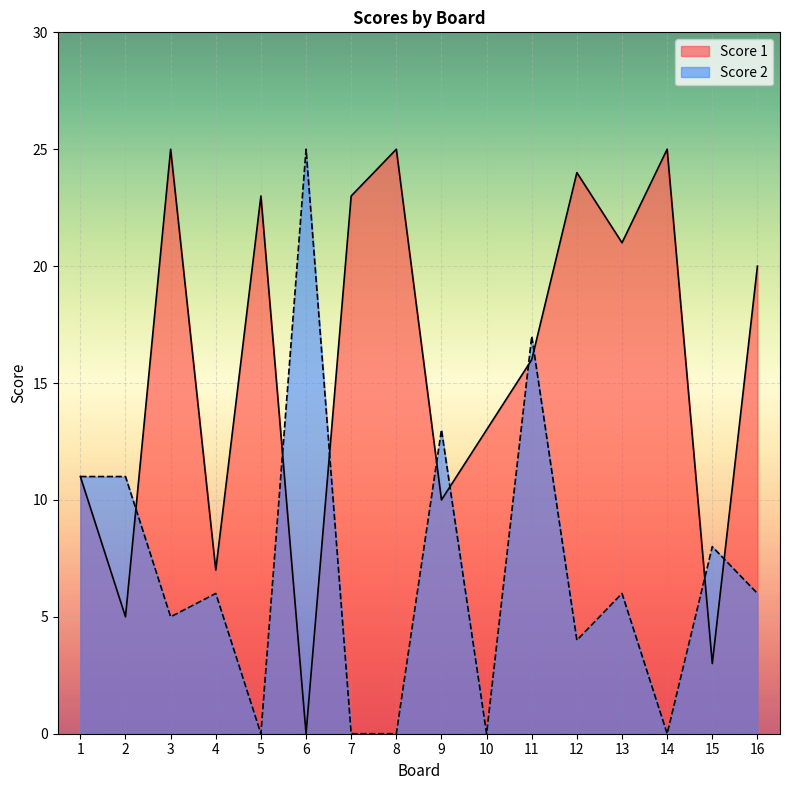

Rank the categories by Score 2 value from lowest to highest.

5, 7, 8, 10, 14, 12, 3, 4, 13, 16, 15, 1, 2, 9, 11, 6